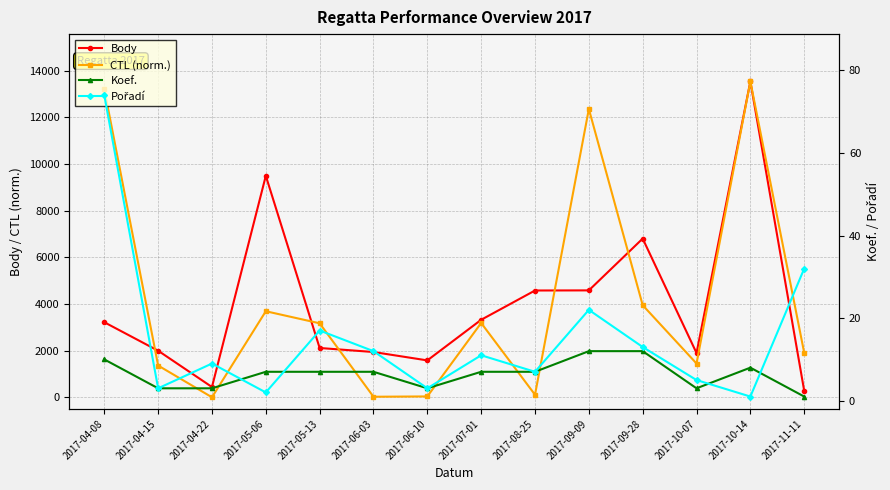

True or false: Body has a value of 6649.5 at 2017-08-25.

False